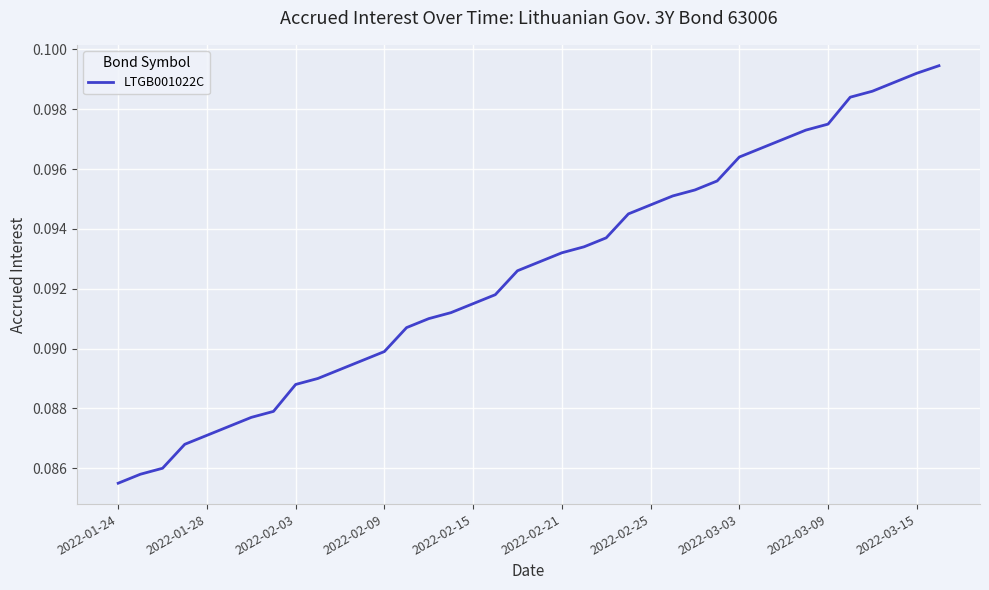

Does the chart have visible grid lines?

Yes